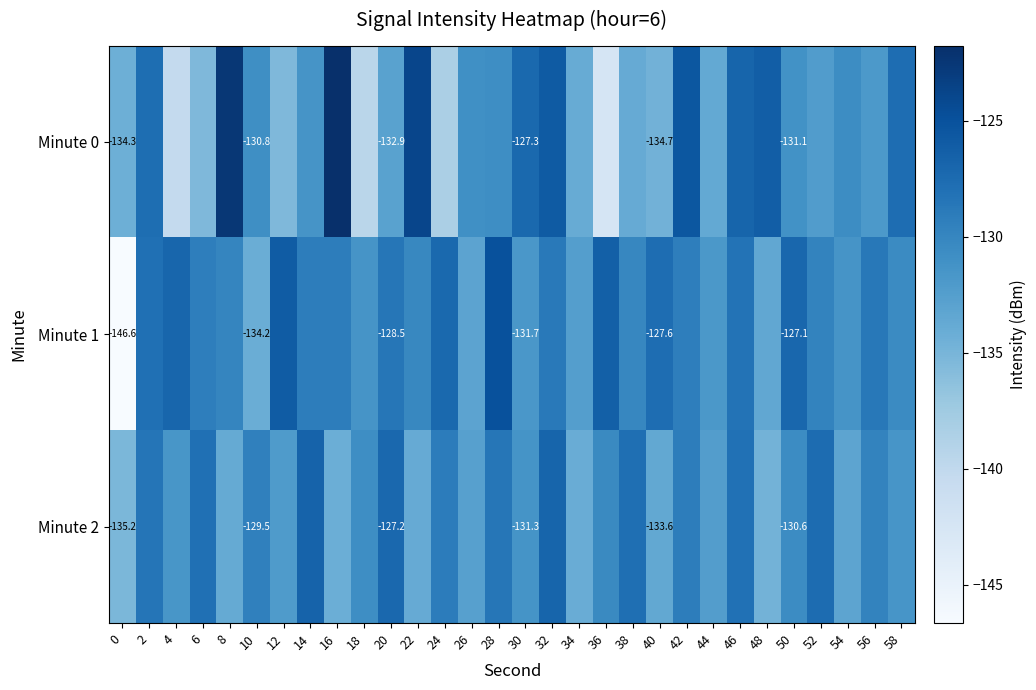

What is the difference between the Minute 2 values at 46 and 52?

0.5